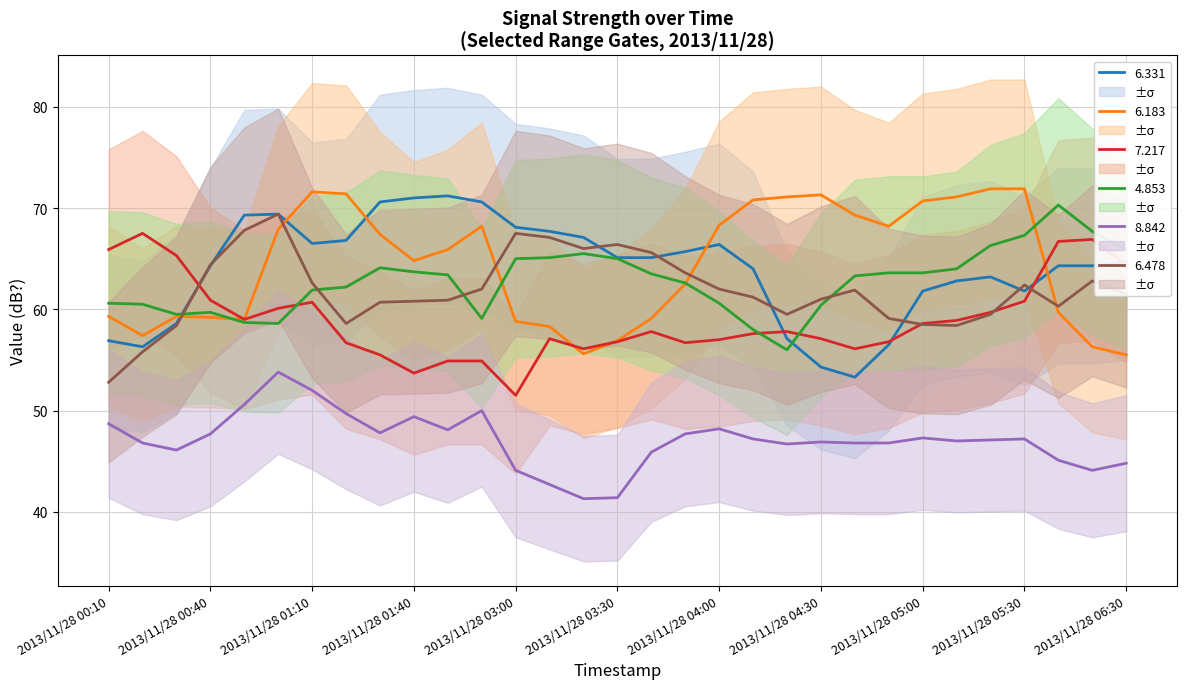

Is the value of 4.853 at 2013/11/28 05:00 greater than the value of 7.217 at 2013/11/28 04:20?

Yes